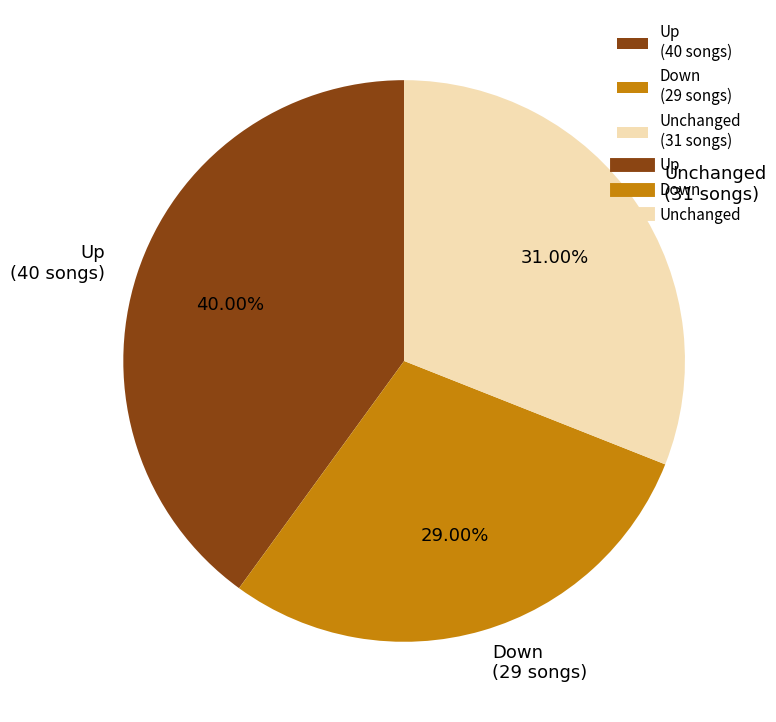

To the nearest percent, what is the average slice percentage?

33%